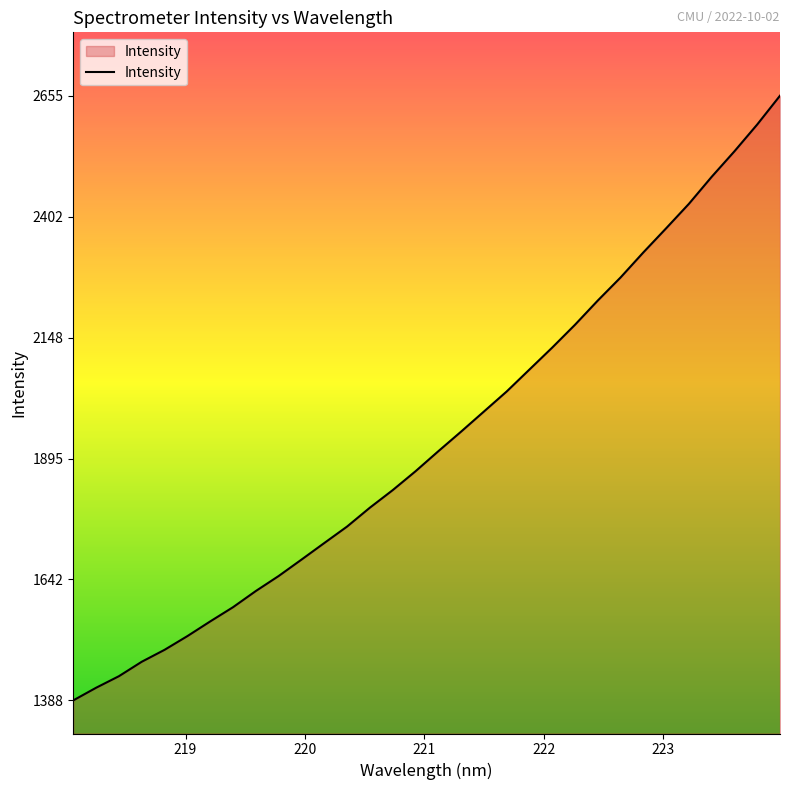

What is the minimum value shown in the chart?

1388.2